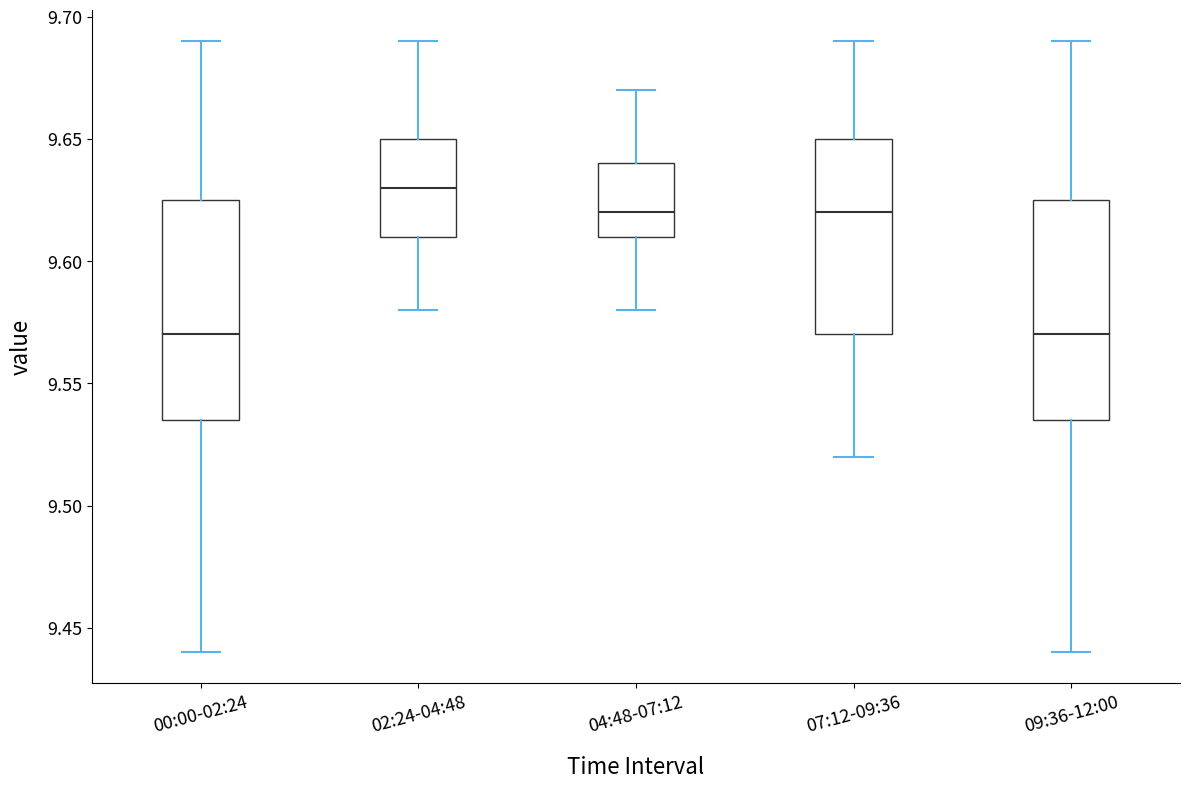

Reading left to right, transcribe this box plot: for each box, give where its median line is, the range the box spans, and where its two whiskers end, as read against the y-axis. The values are not printed on the chart, so give them approximately, as read against the axis.

00:00-02:24: median 9.570, box 9.535 to 9.625, whiskers 9.440 to 9.690
02:24-04:48: median 9.630, box 9.610 to 9.650, whiskers 9.580 to 9.690
04:48-07:12: median 9.620, box 9.610 to 9.640, whiskers 9.580 to 9.670
07:12-09:36: median 9.620, box 9.570 to 9.650, whiskers 9.520 to 9.690
09:36-12:00: median 9.570, box 9.535 to 9.625, whiskers 9.440 to 9.690